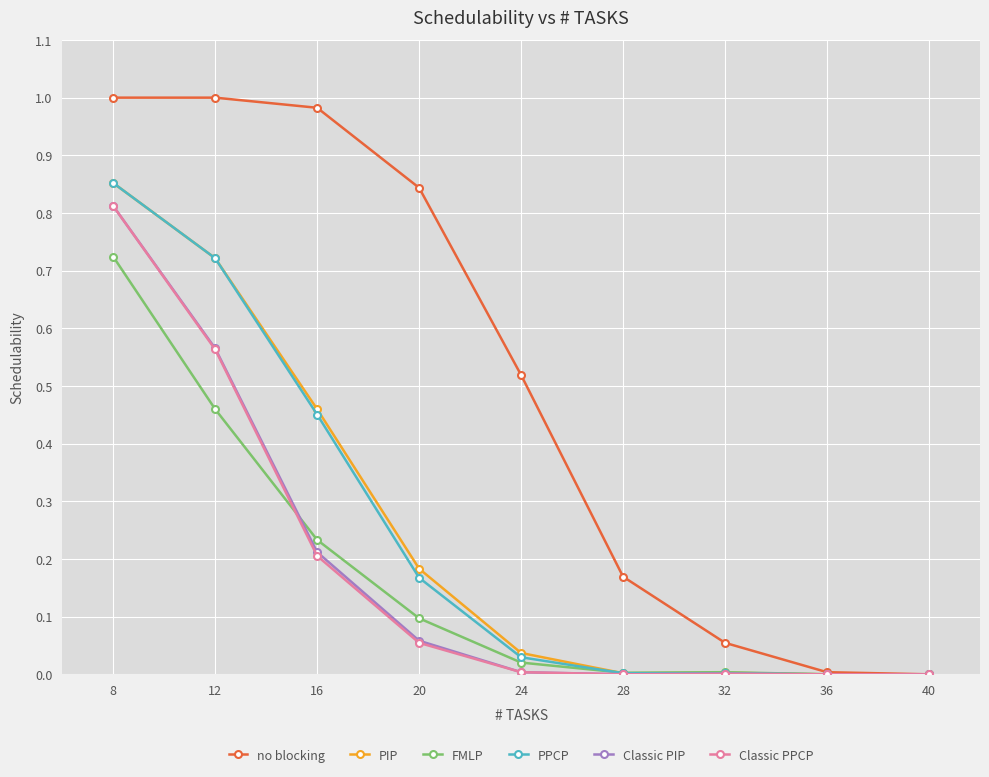

At which label does FMLP reach its peak?

8